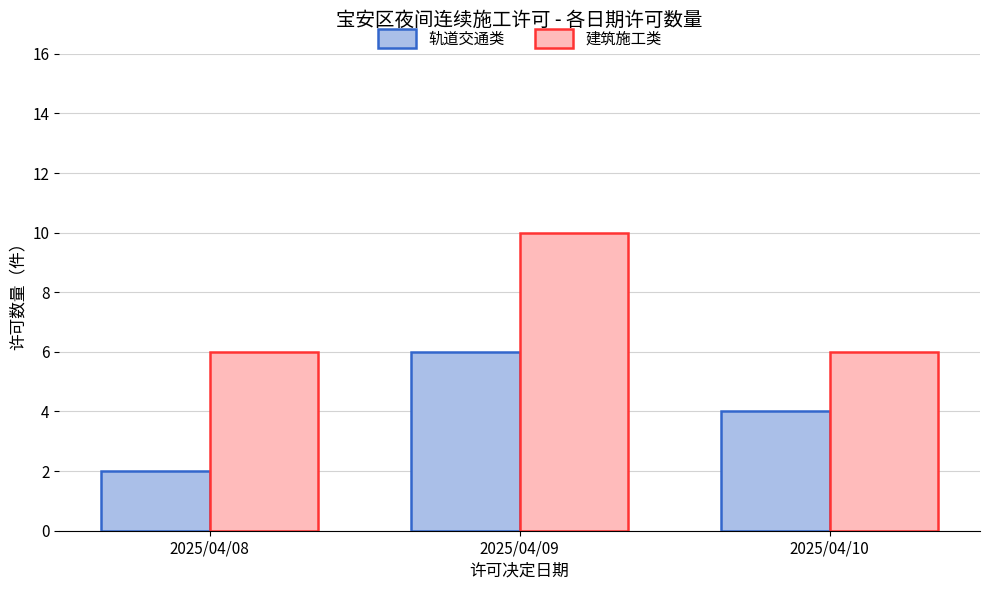

What is the value of the 轨道交通类 bar at the 1st from the left?

2